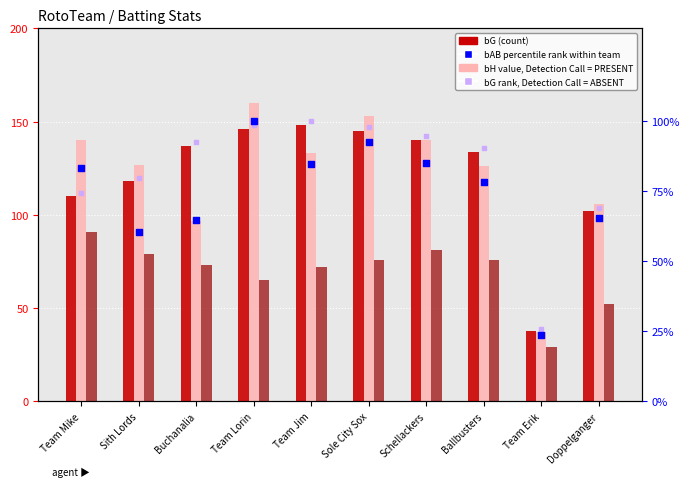

Is the value of bH (value, PRESENT) at Team Erik greater than the value of bG (count) at Sole City Sox?

No